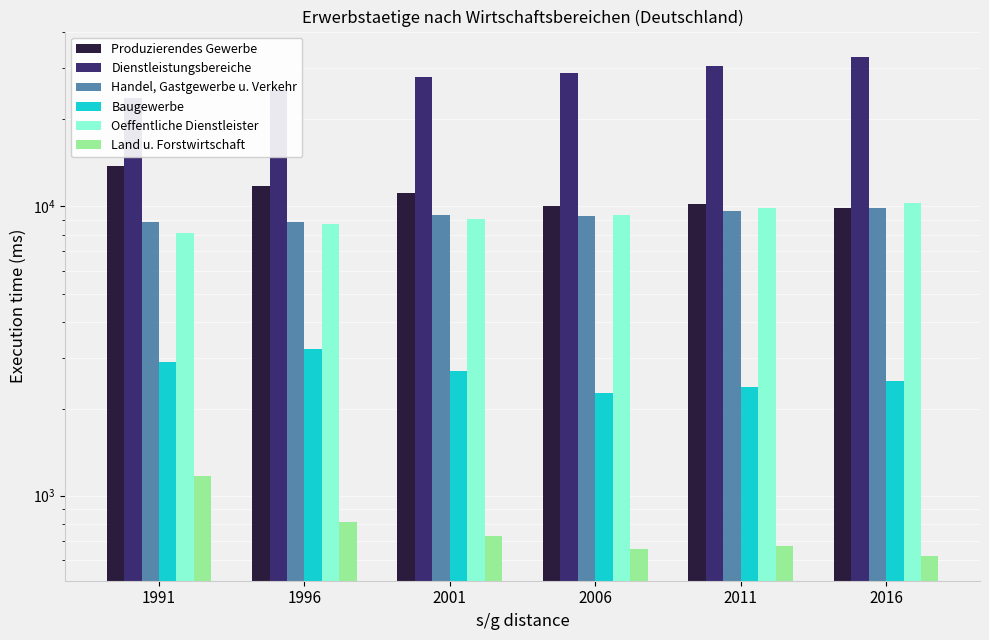

How many groups of bars are there?

6